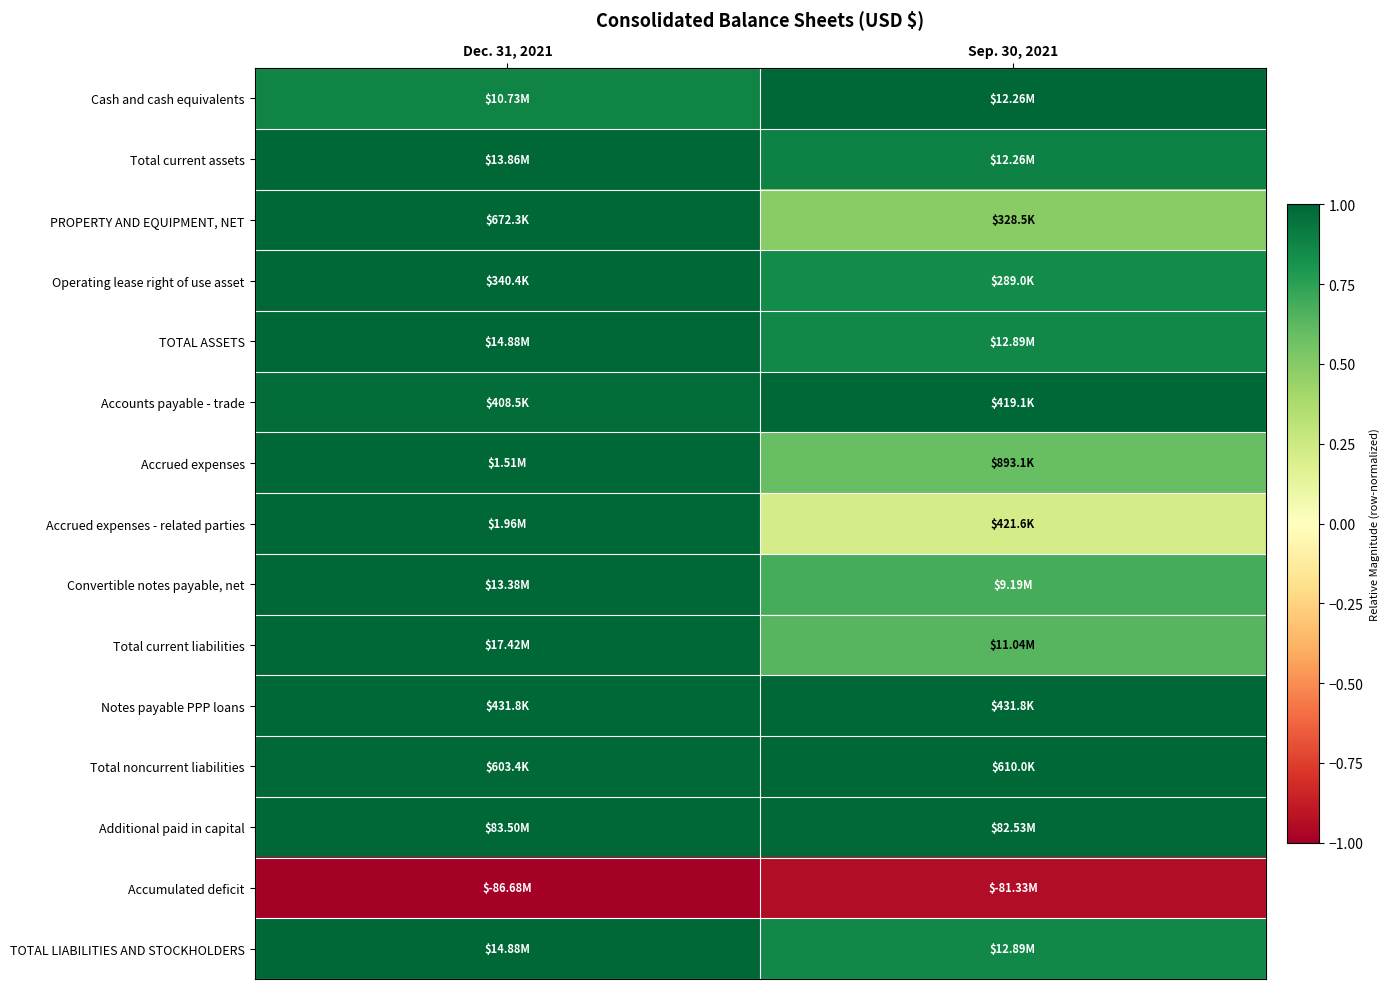

At which category is the sum across all series the highest?

Dec. 31, 2021